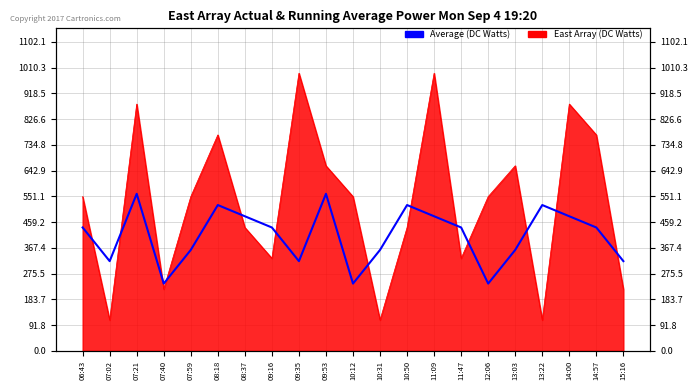

How many data points are above 440?

8